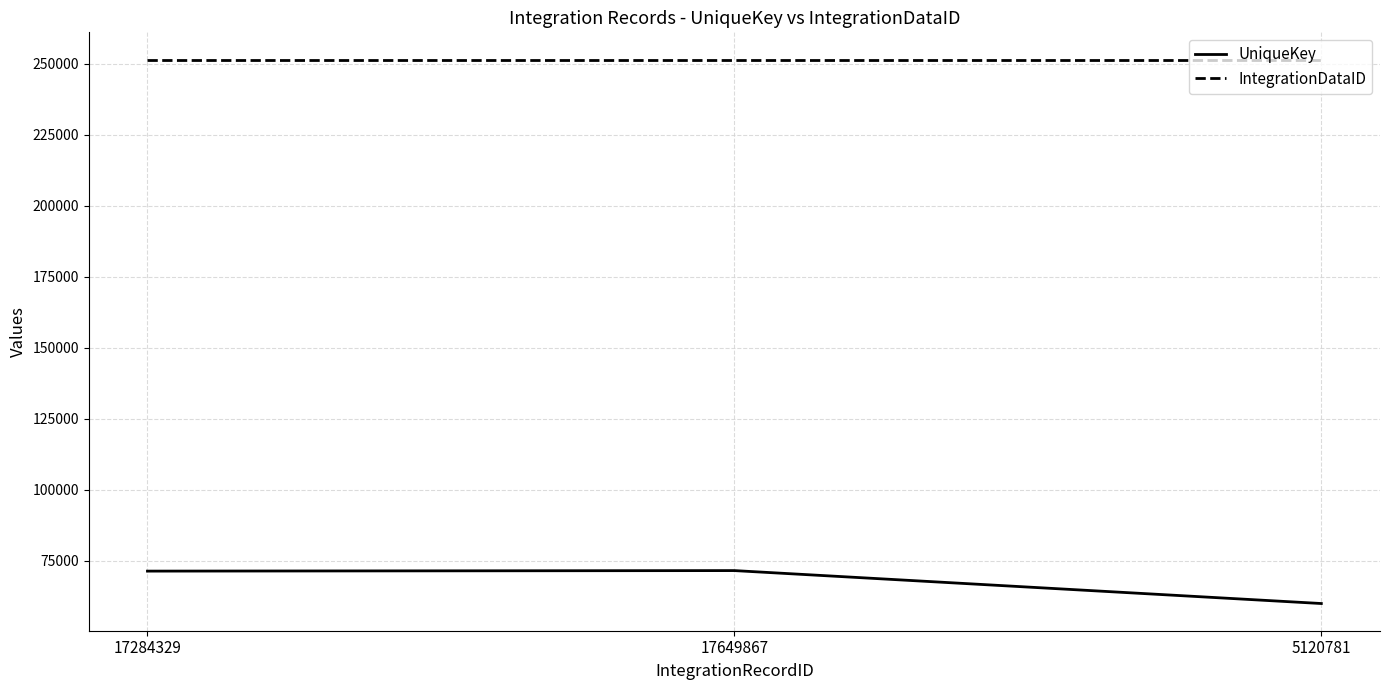

Which series changed the most between 17649867 and 5120781?

UniqueKey